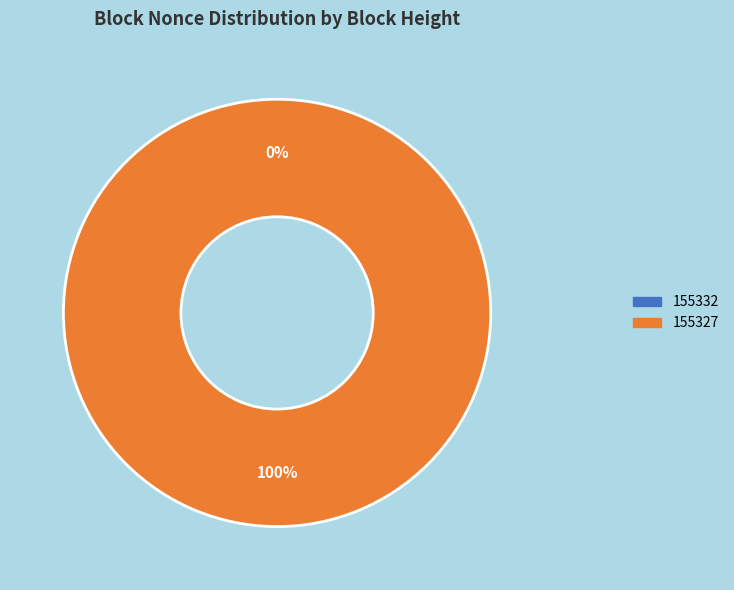

Which has a higher value, 155332 or 155327?

155327